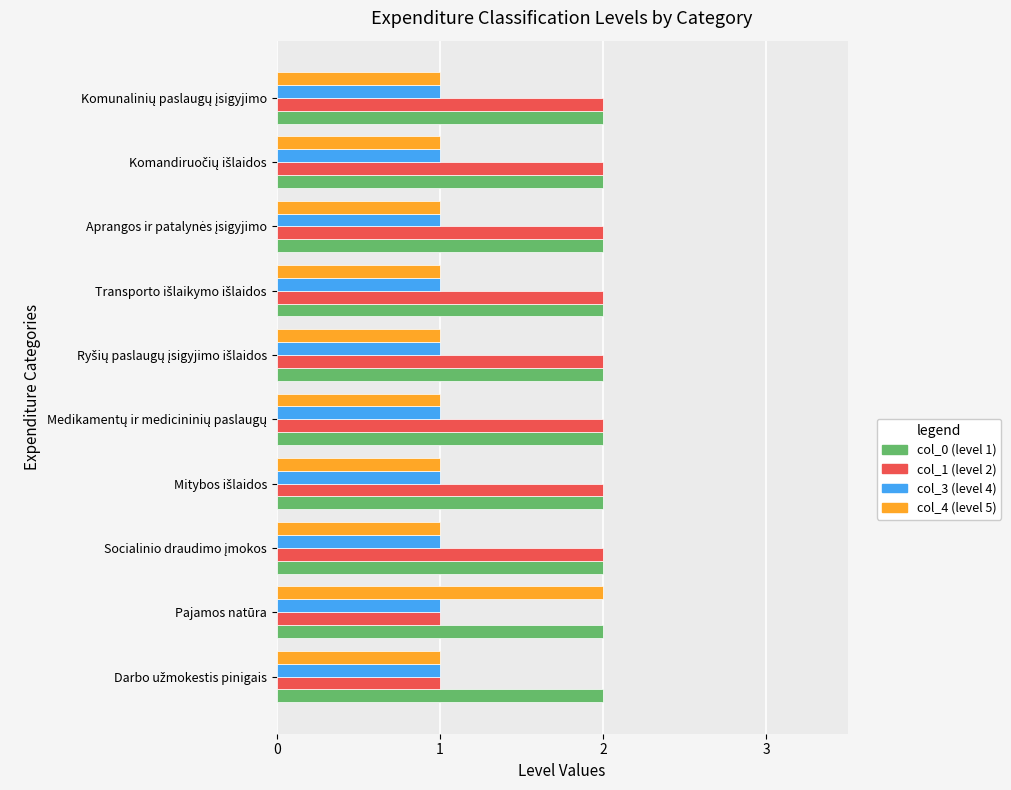

At which label does col_4 (level 5) reach its peak?

Pajamos natūra